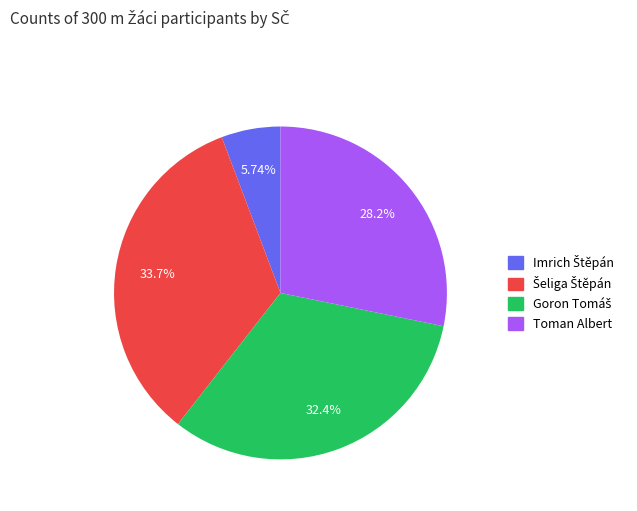

To the nearest percent, what is the difference between the largest and smallest slice percentages?

28%